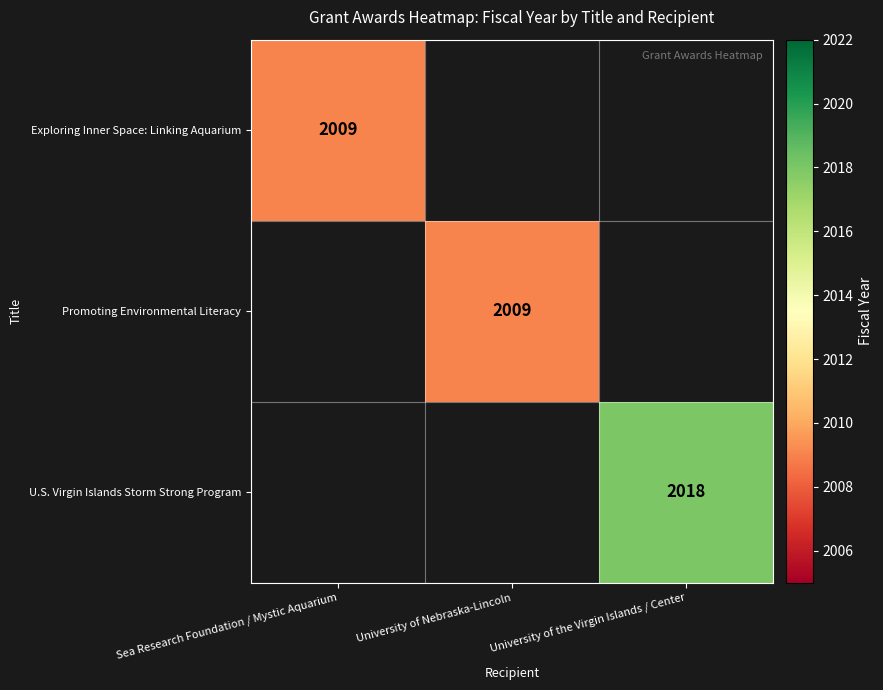

True or false: Promoting Environmental Literacy has a value of 2898 at University of Nebraska-Lincoln.

False